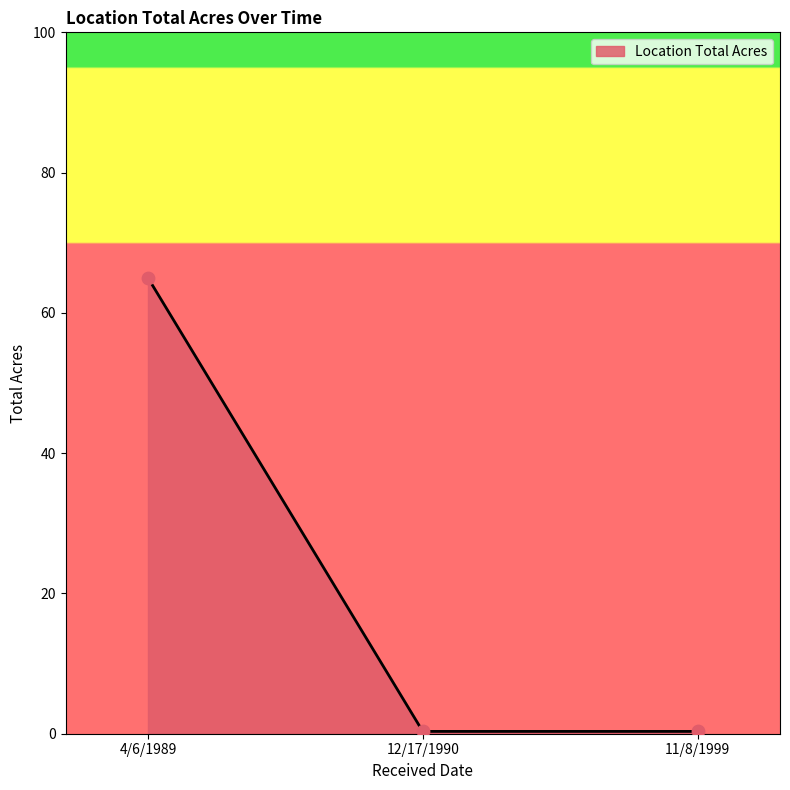

What is the greatest value displayed?

65.0